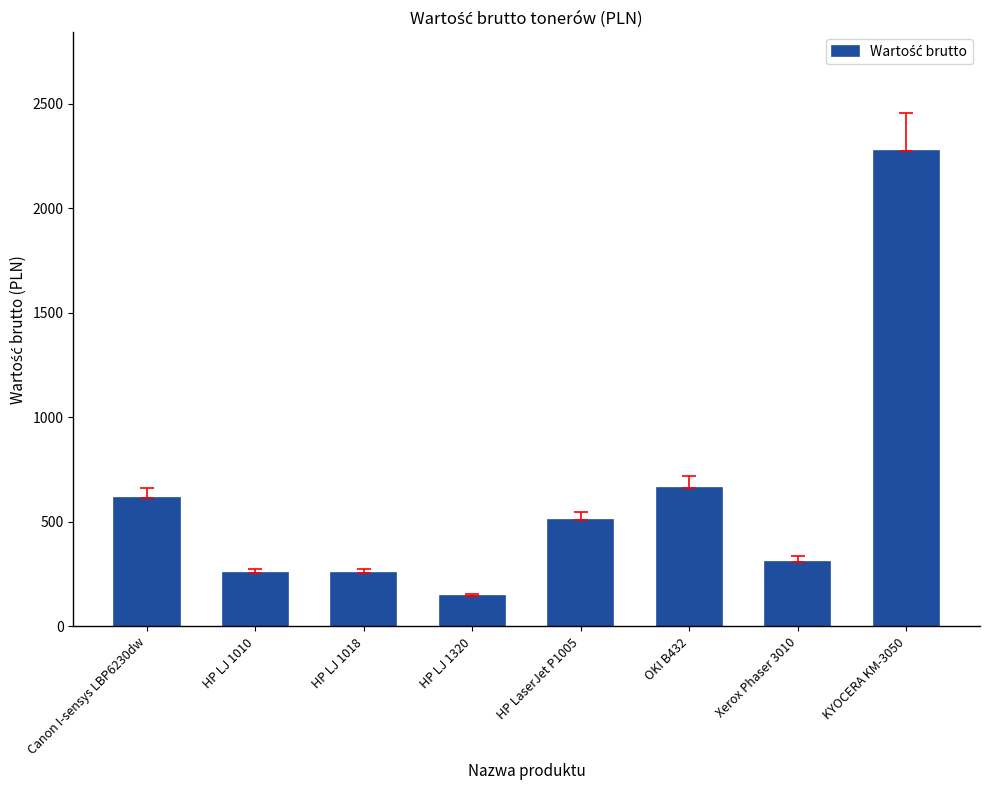

How many bars are there in total?

8